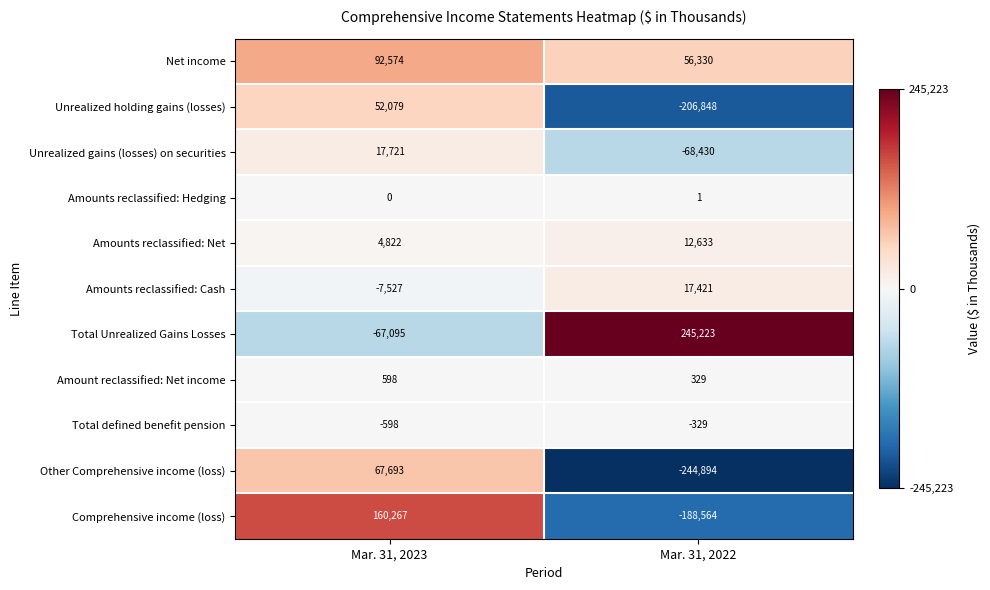

How many values in the Amounts reclassified: Hedging series are below 1?

1